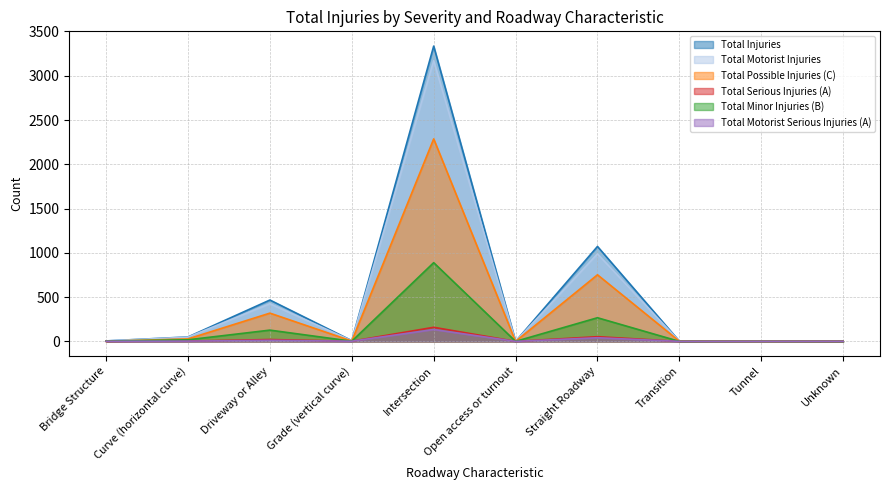

How many data points in Total Minor Injuries (B) are less than 3?

5